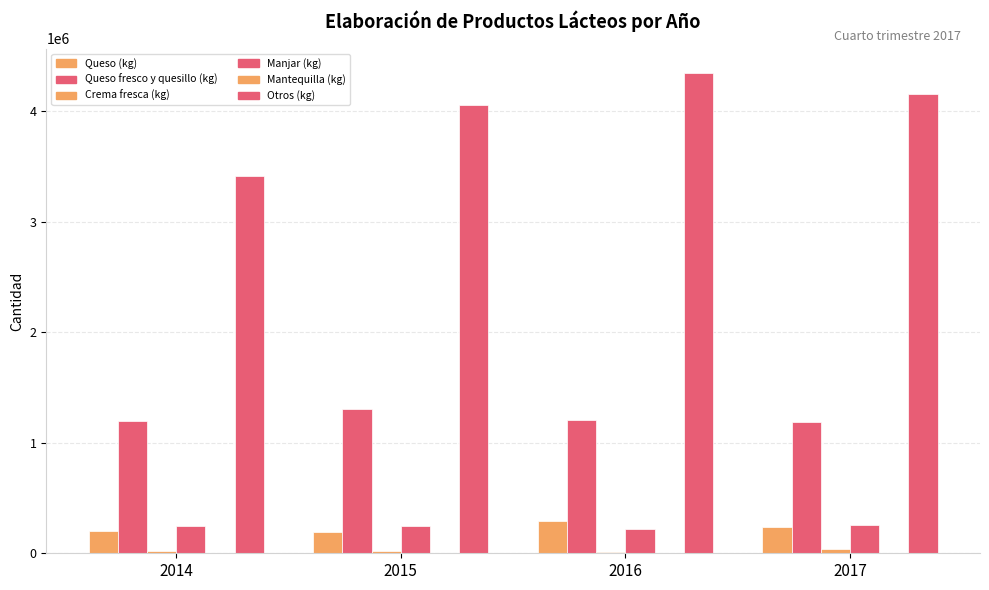

How many data points does each series have?

4